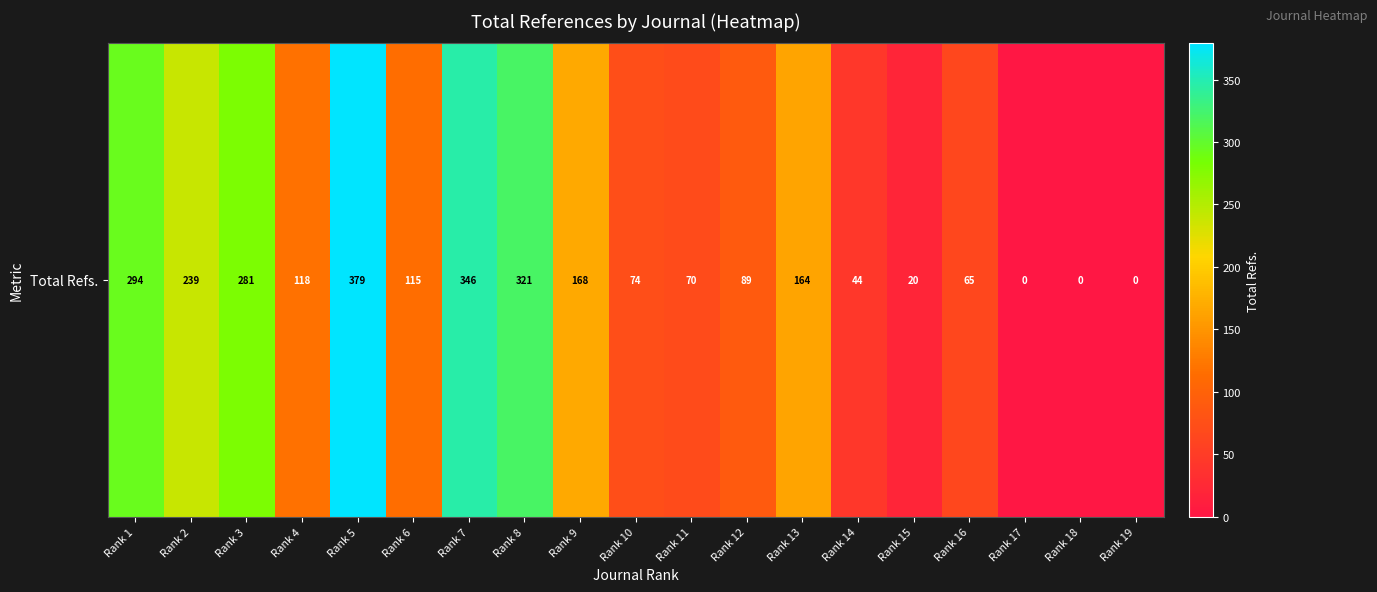

At which category does the chart reach its minimum across all series?

Rank 17